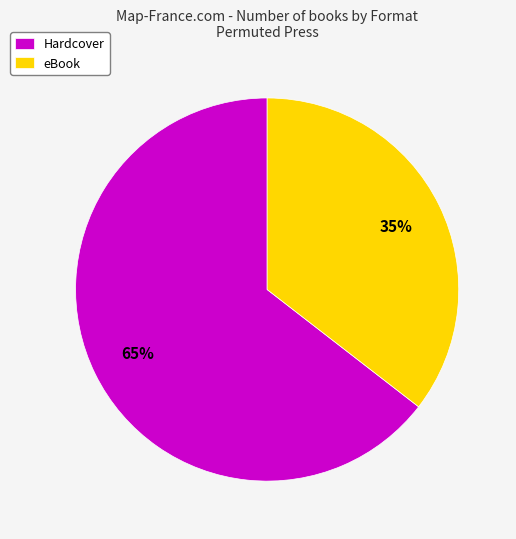

To the nearest percent, what portion does Hardcover represent?

65%